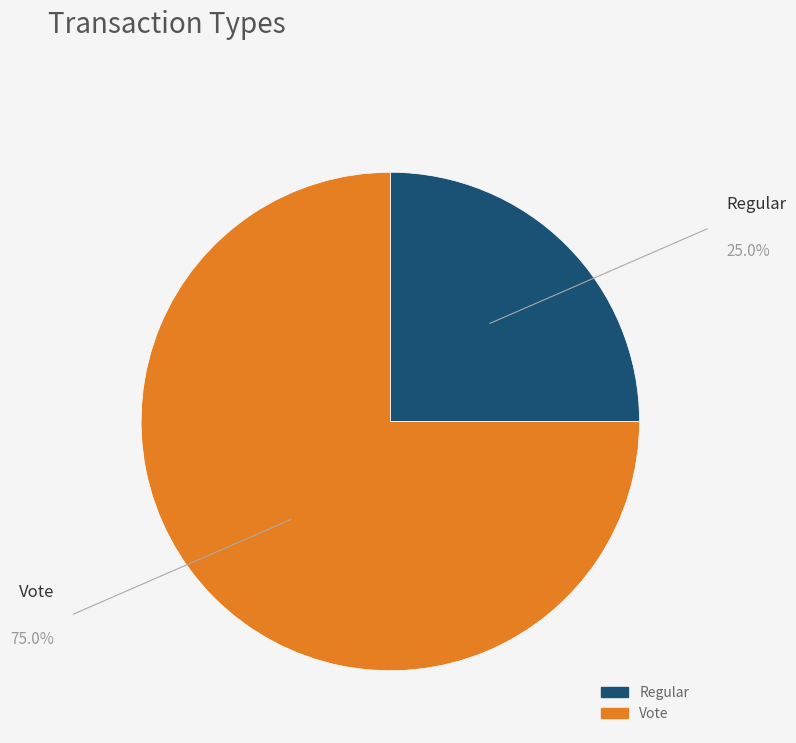

Do Regular and Vote together represent more than half of the pie?

Yes